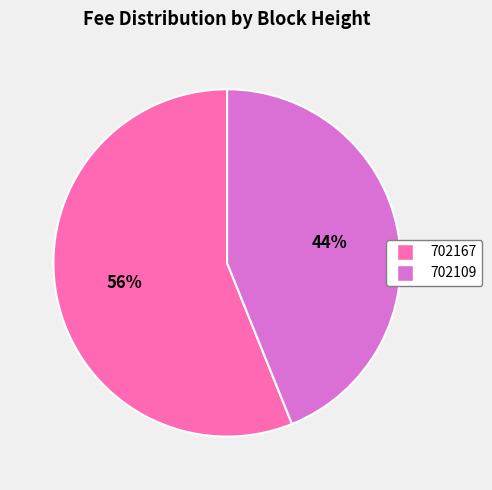

Which has a higher value, 702109 or 702167?

702167